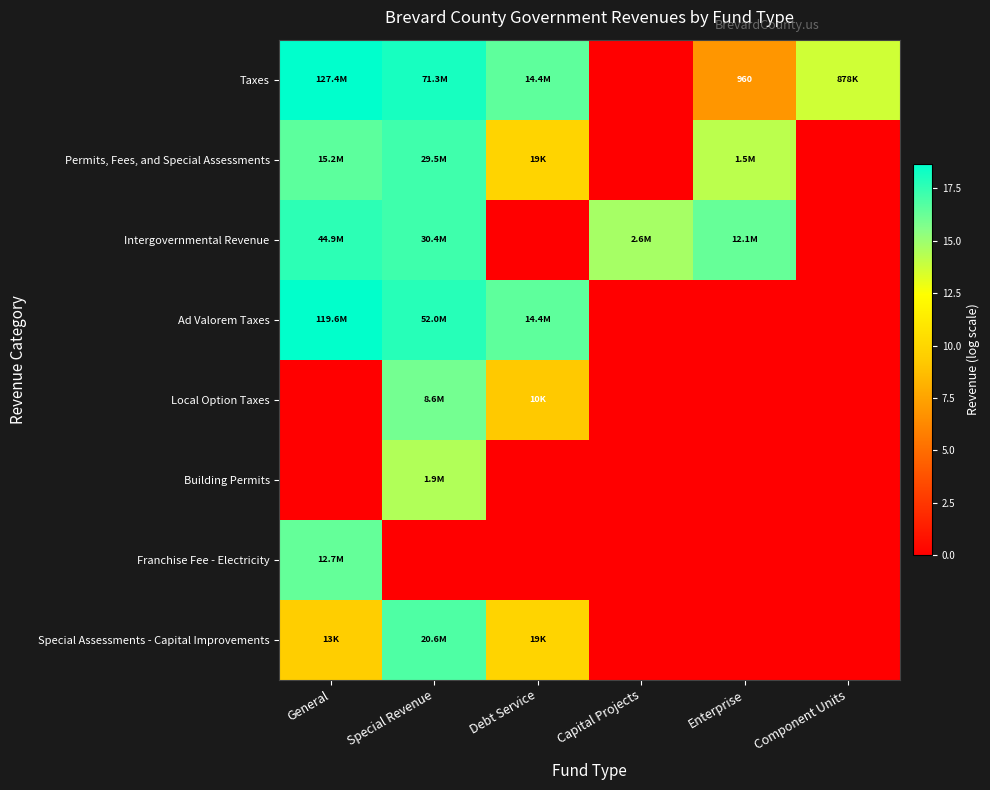

True or false: Taxes has a value of 9.1 at Debt Service.

False